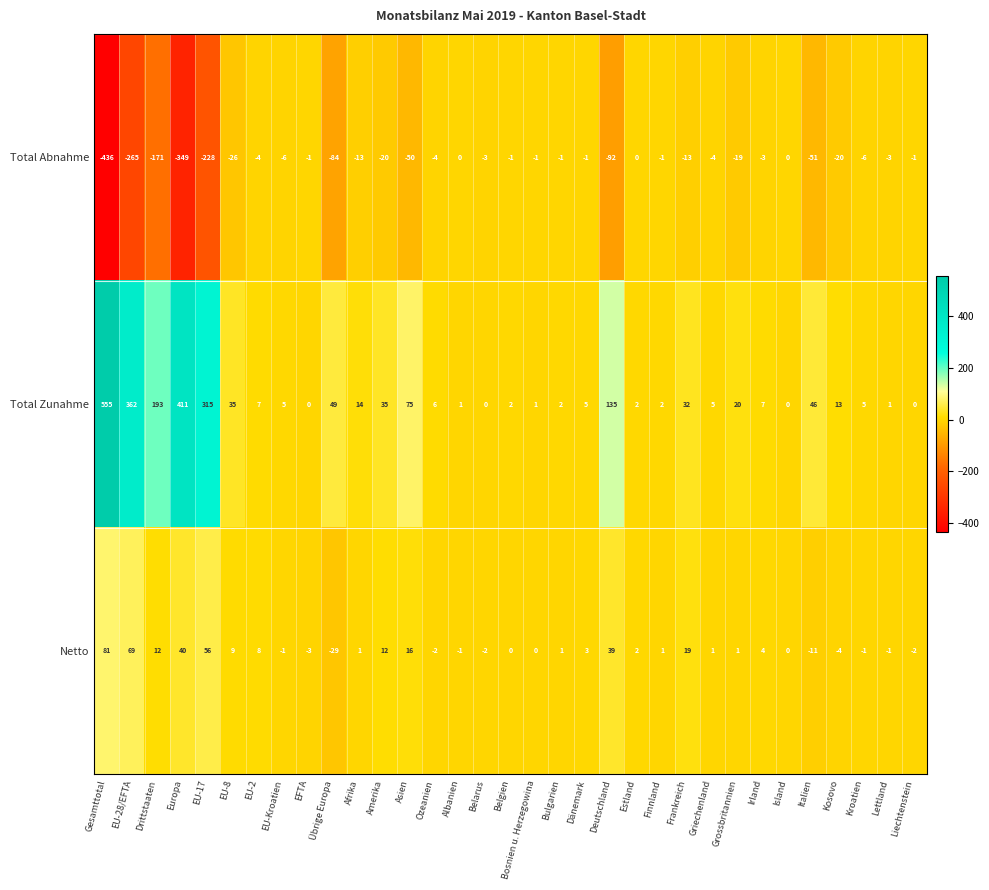

How many series are shown in this chart?

3